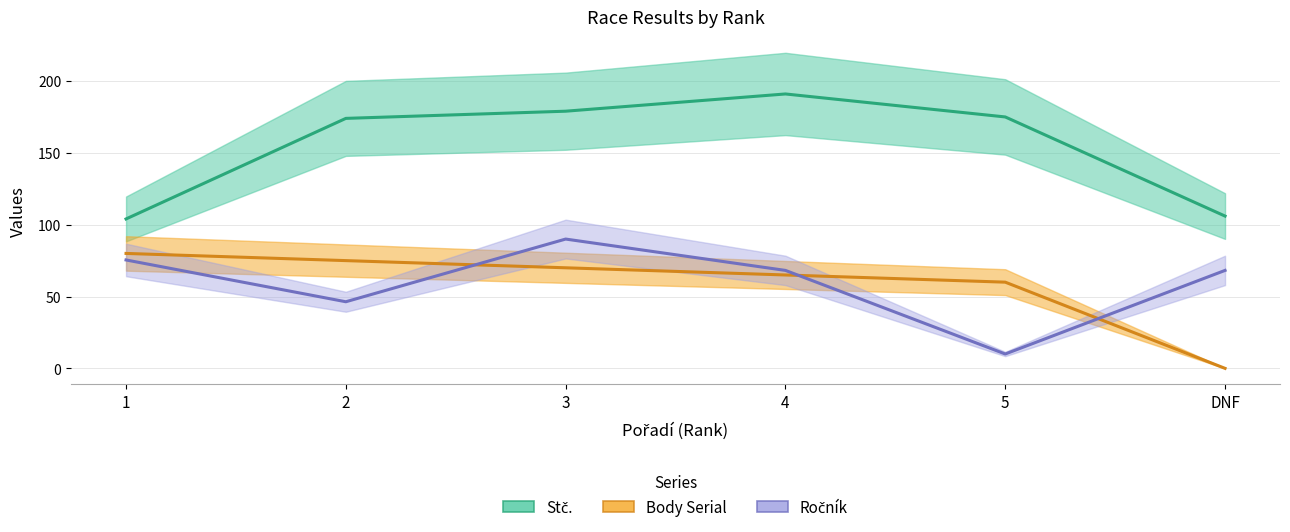

What is the label of the 6th point from the right?

1